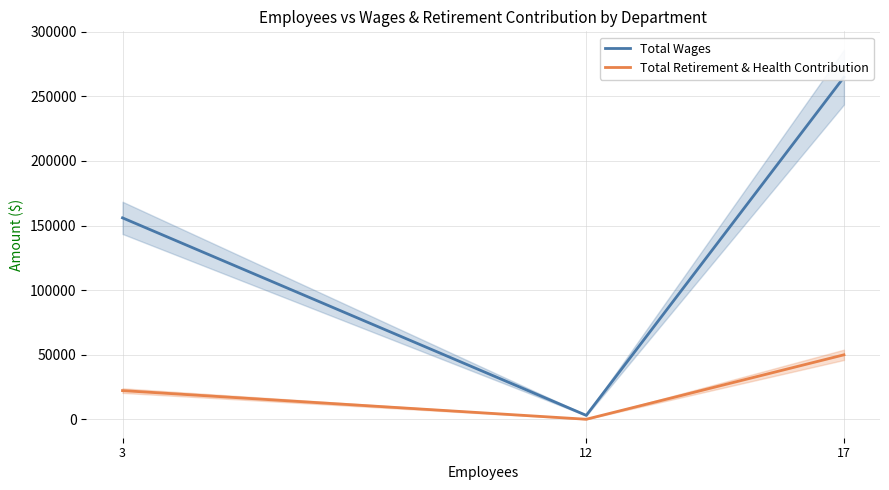

What is the maximum value for Total Wages?

264866